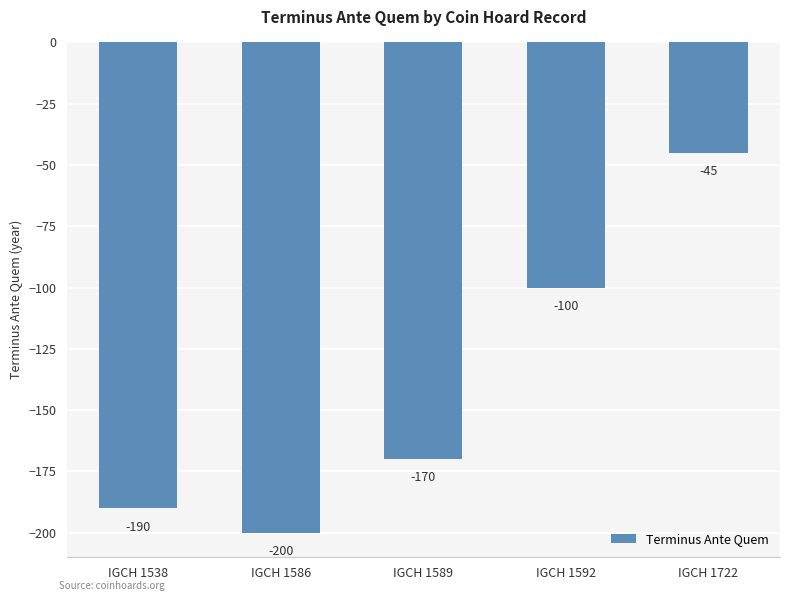

What is the value of the 5th bar from the left?

-45